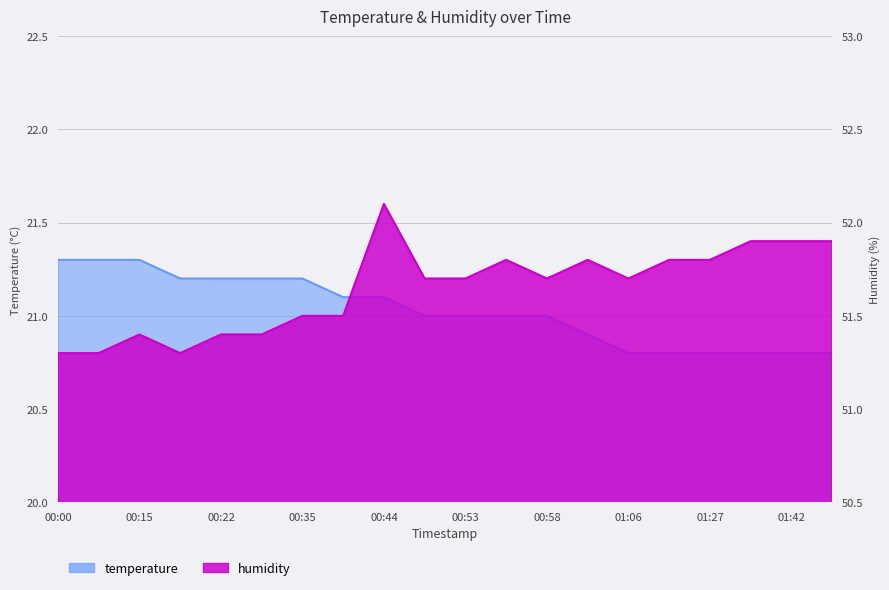

Rank the categories by temperature value from highest to lowest.

00:00, 00:08, 00:15, 00:18, 00:22, 00:27, 00:35, 00:37, 00:44, 00:48, 00:53, 00:56, 00:58, 01:01, 01:06, 01:14, 01:27, 01:35, 01:42, 01:47